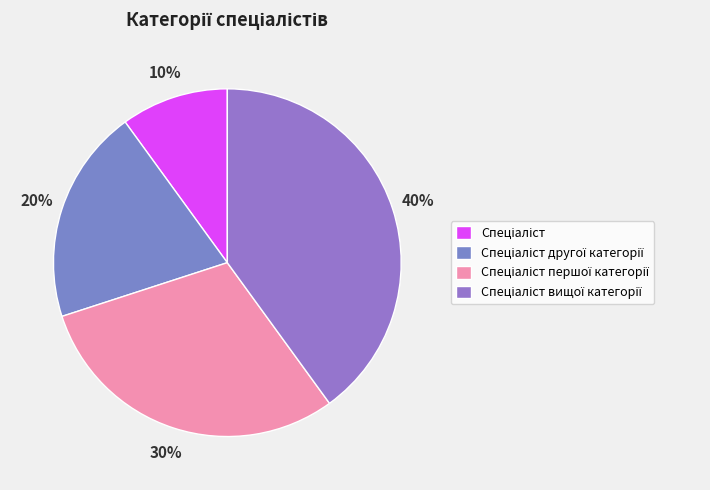

Count the number of slices in the pie.

4